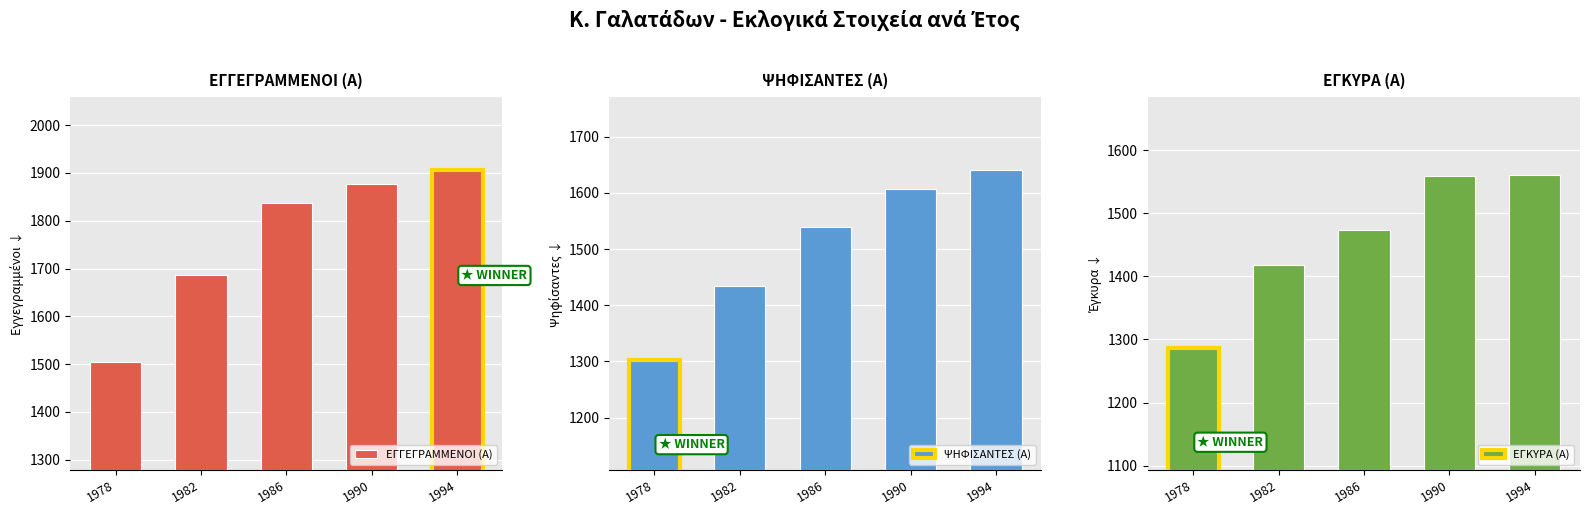

Does the chart contain stacked bars?

No